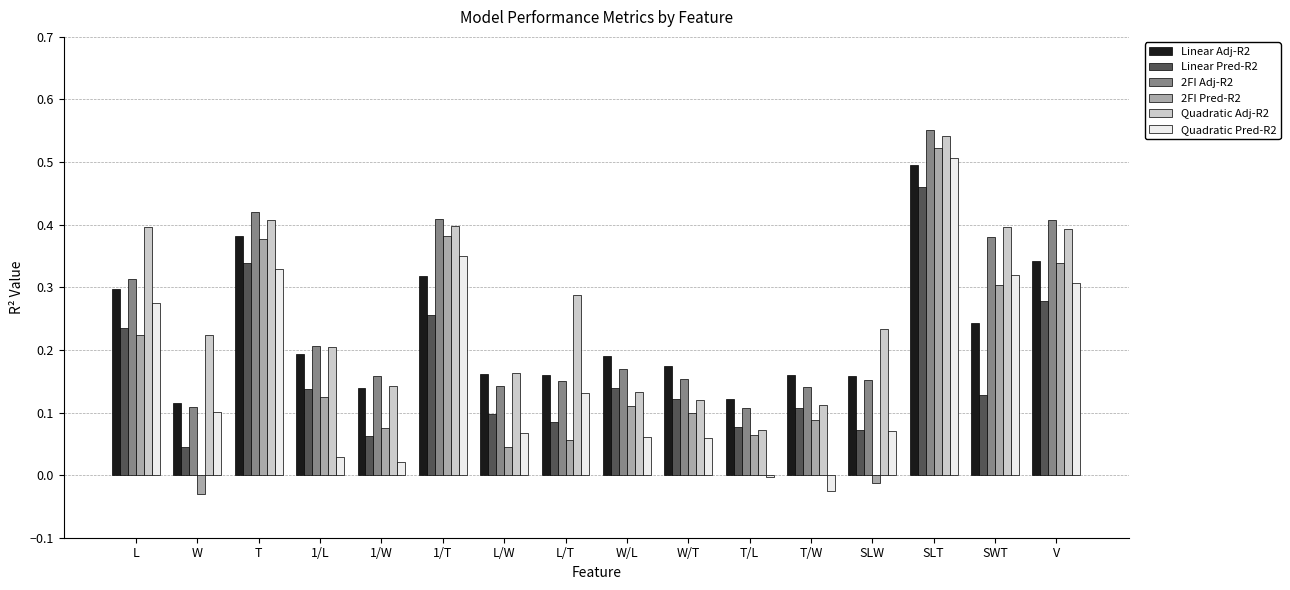

Does the chart contain stacked bars?

No